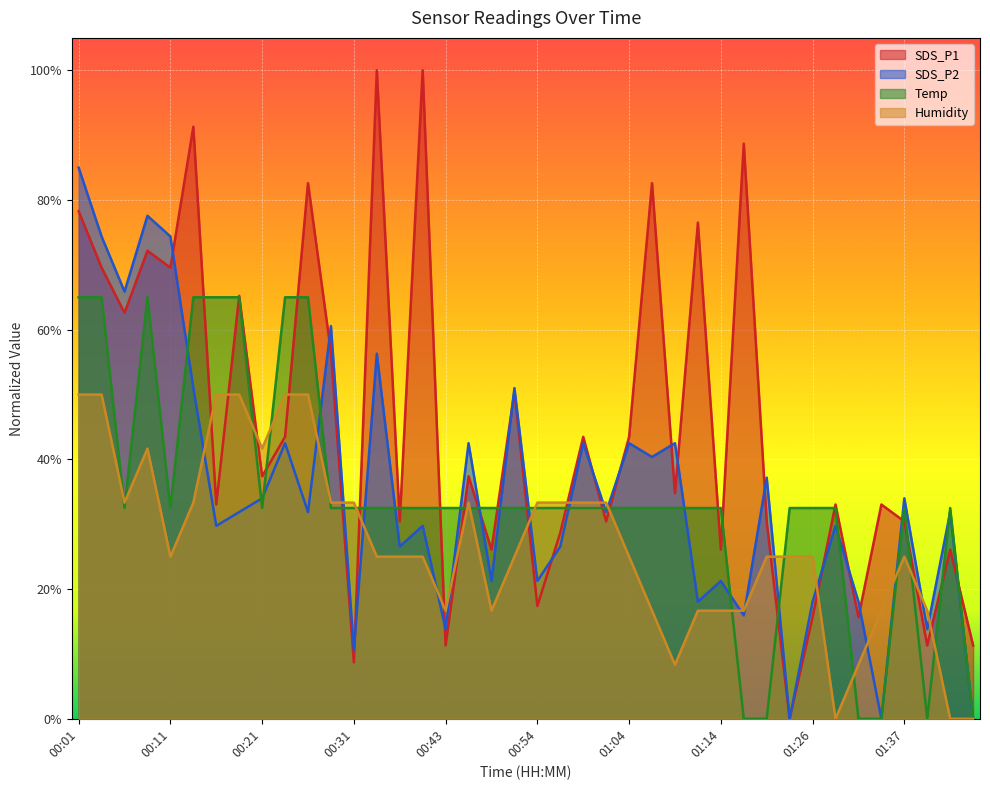

Count the Humidity values in the range 0 to 1.

40